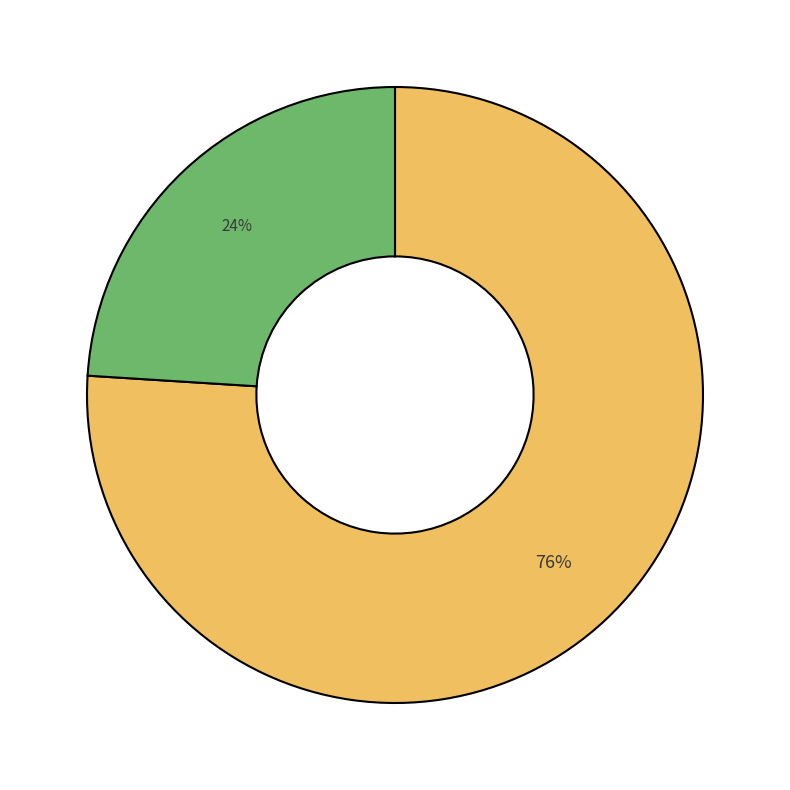

Does any single category account for the majority?

Yes